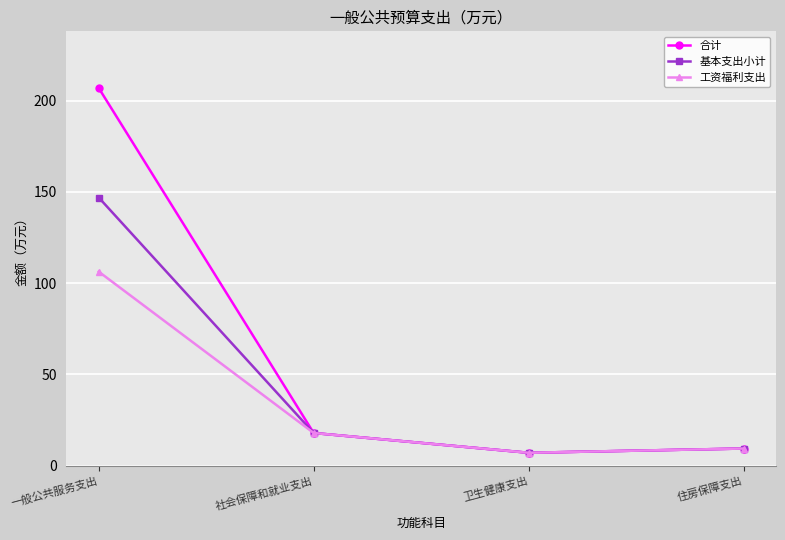

At how many categories does at least one series exceed 67?

1